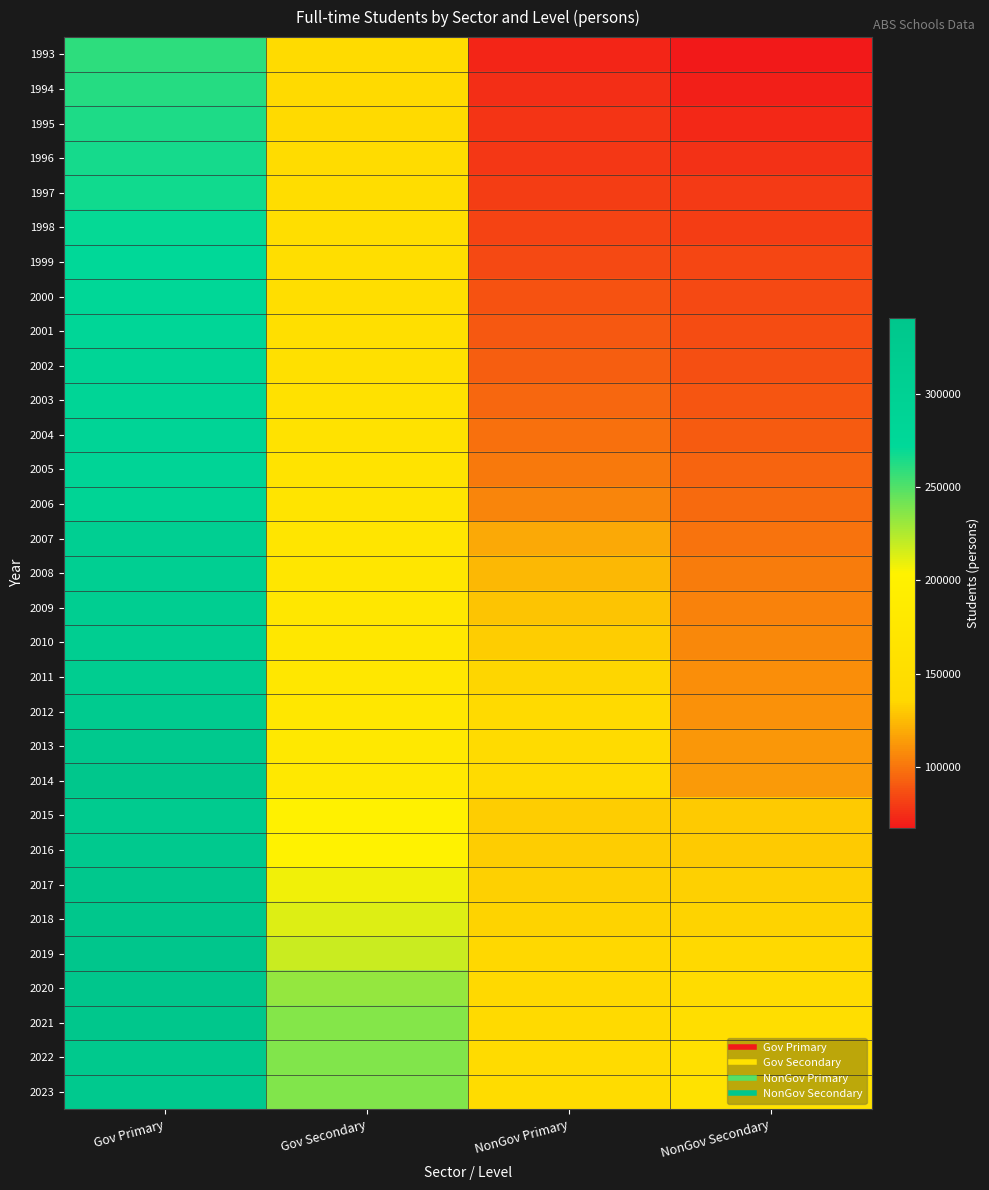

Between NonGov Primary and NonGov Secondary, which is larger?

NonGov Primary